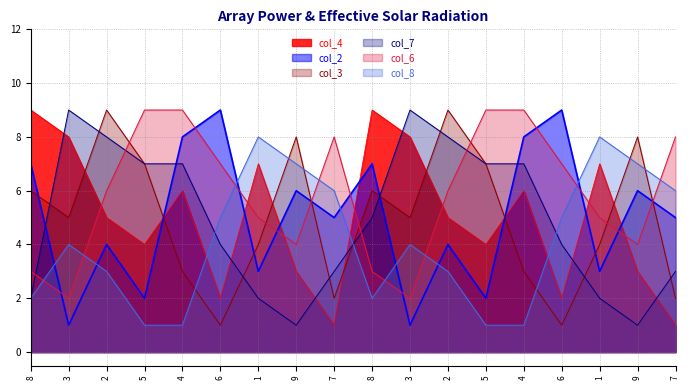

Between 6 and 5, which series saw the biggest shift?

col_2